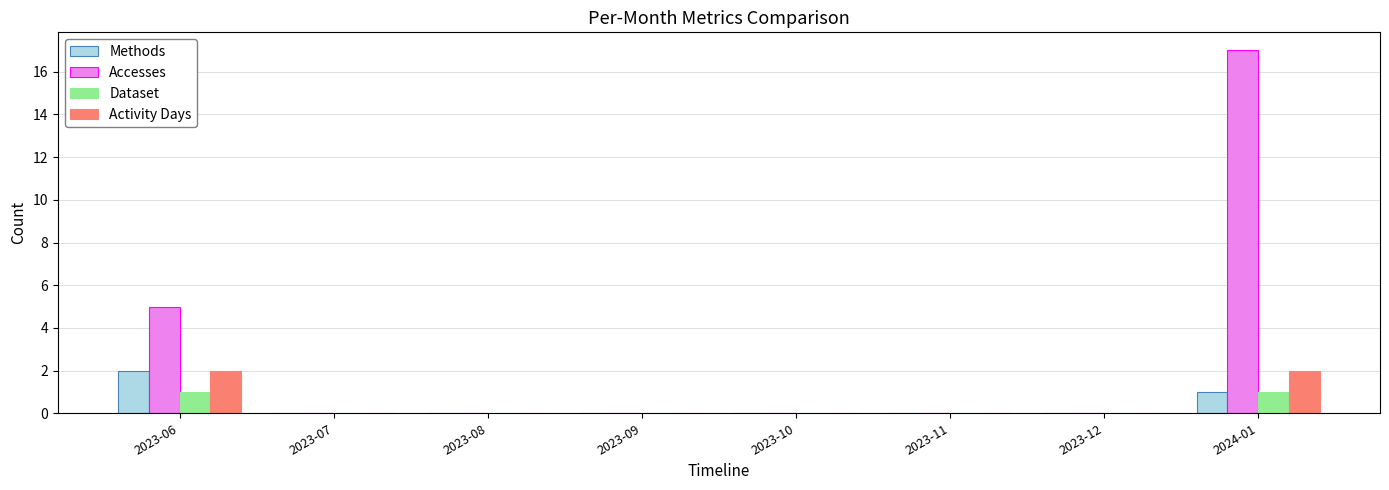

The value of Accesses at 2023-08 is 6. True or false?

False